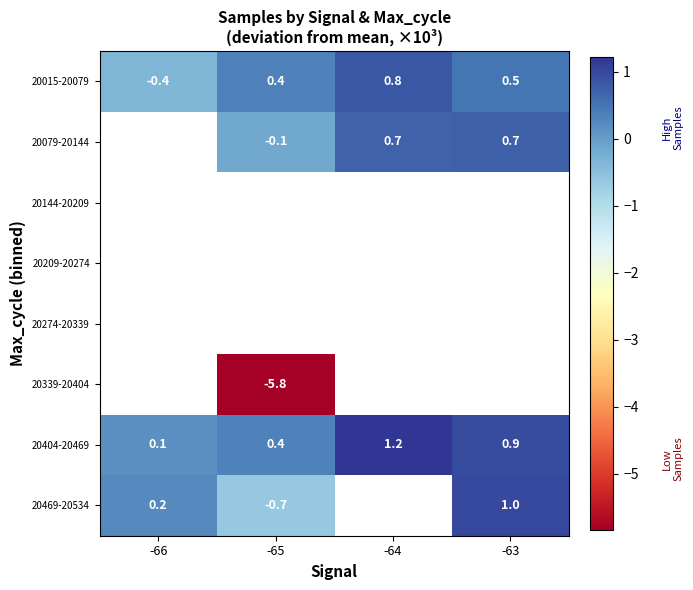

At which category does the chart reach its minimum across all series?

-65